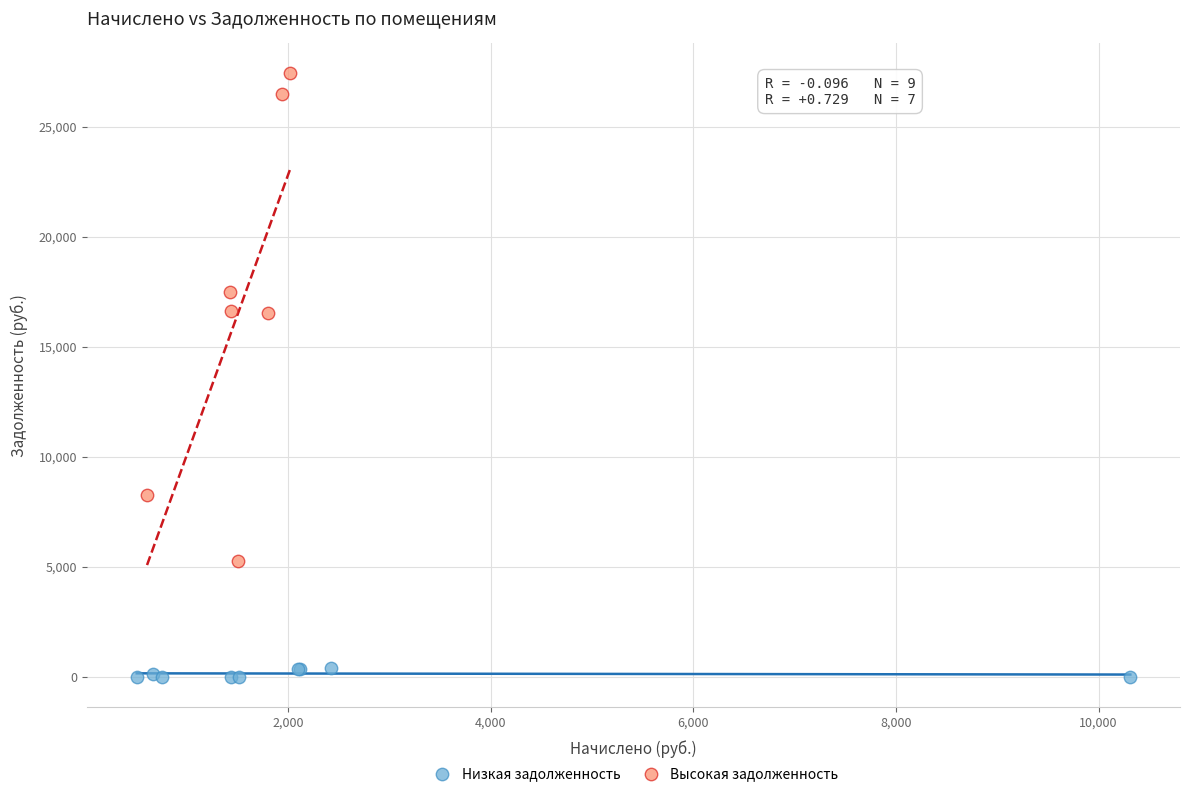

Which series reaches the minimum Y coordinate?

Низкая задолженность